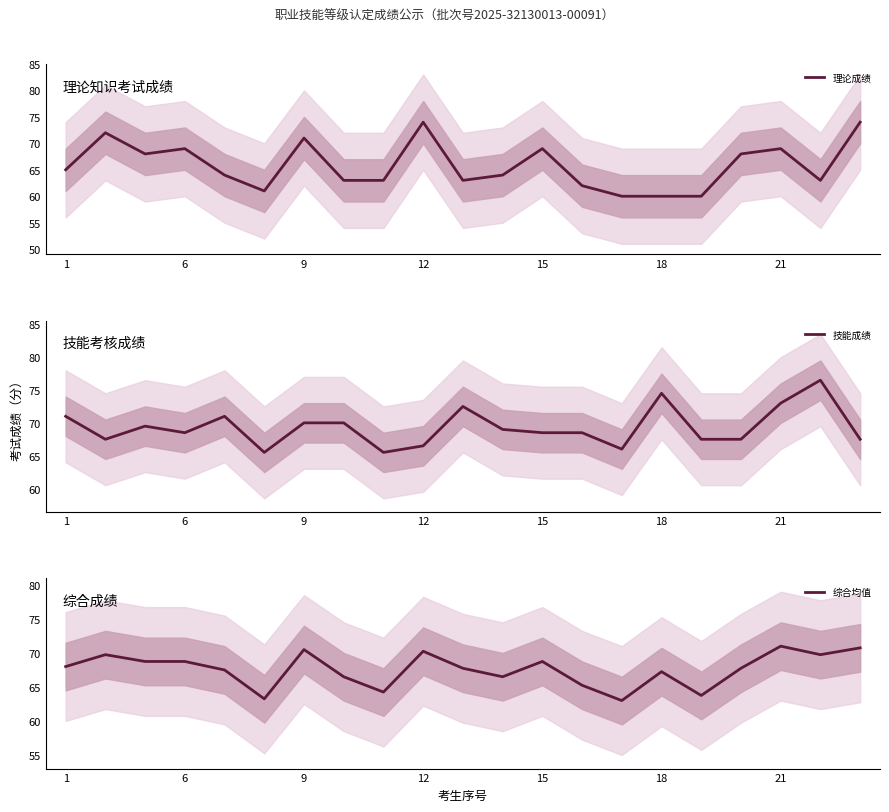

Is it true that 理论成绩 equals 85 at 1?

False